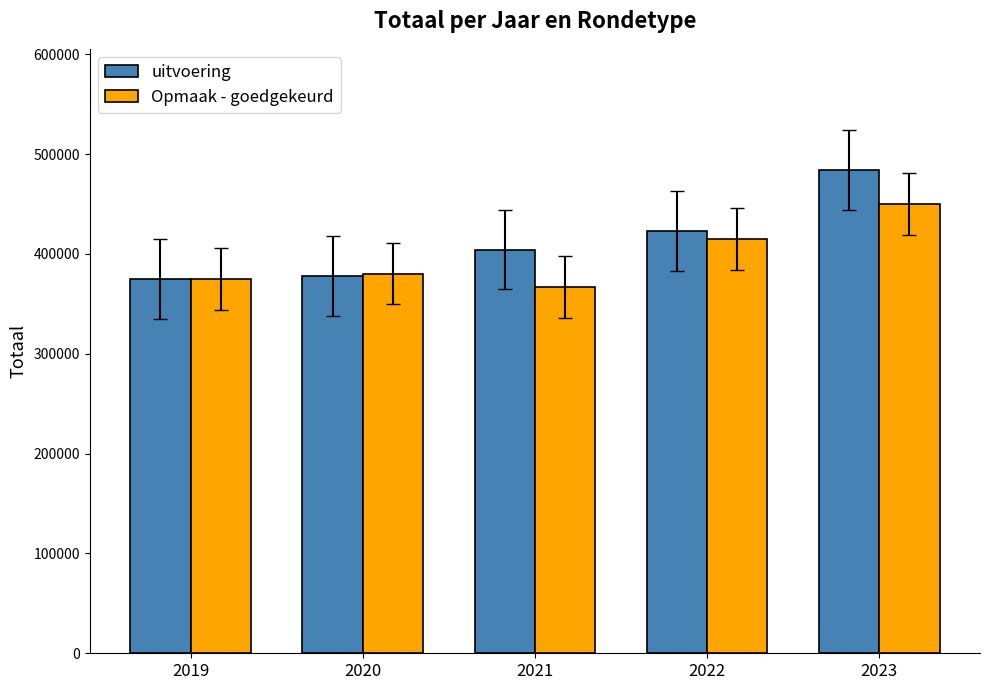

How many categories are shown in the chart?

5